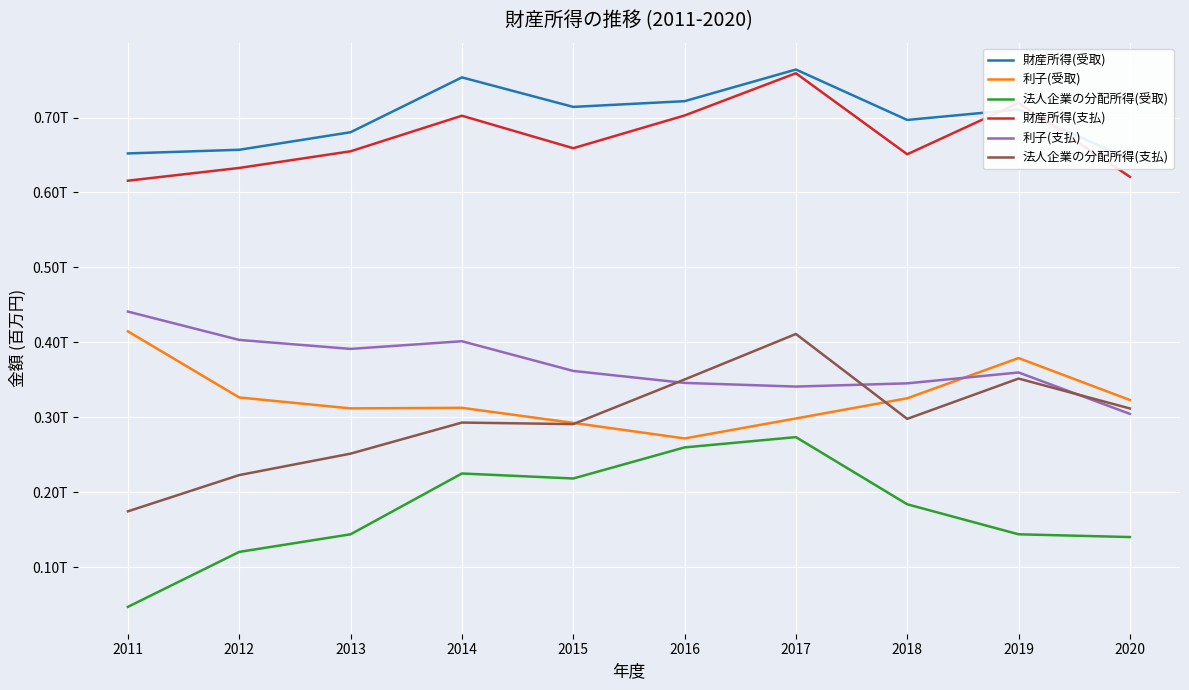

True or false: 財産所得(受取) and 利子(受取) intersect in this chart.

False